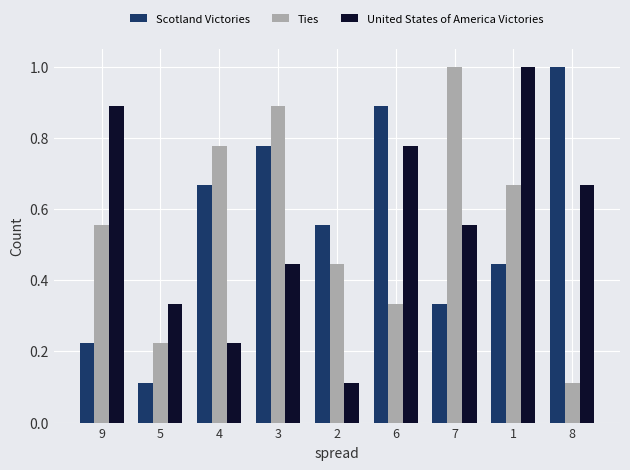

The value of Scotland Victories at 6 is 0.6. True or false?

False